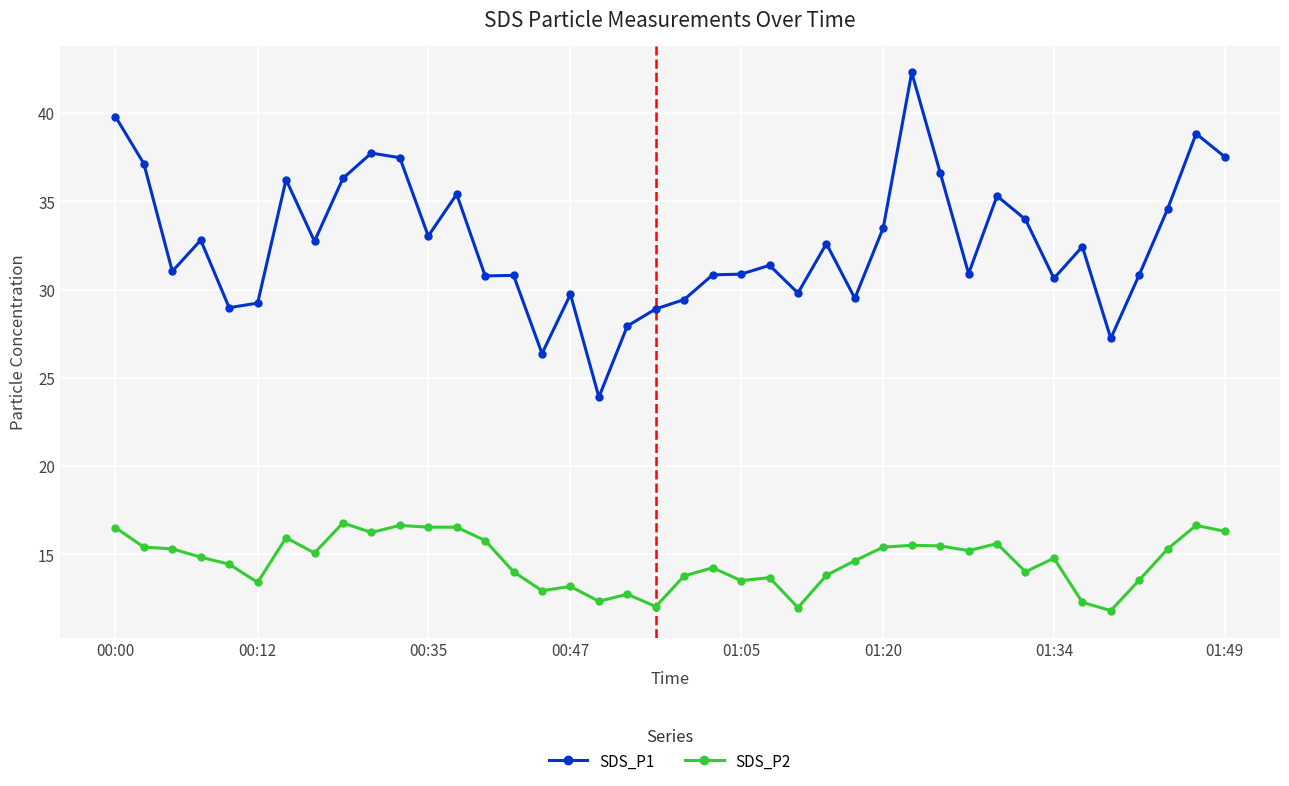

True or false: SDS_P1 has more than 2 interior local peaks.

True